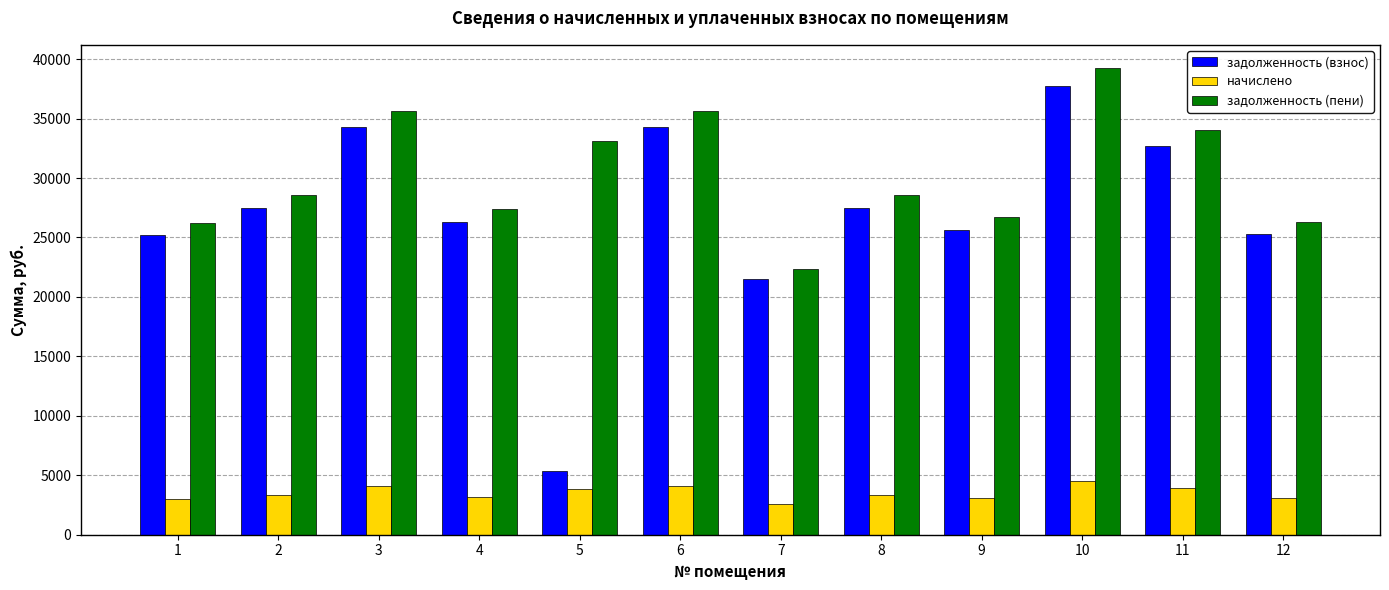

At 7, list the series in order from smallest to largest.

начислено, задолженность (взнос), задолженность (пени)